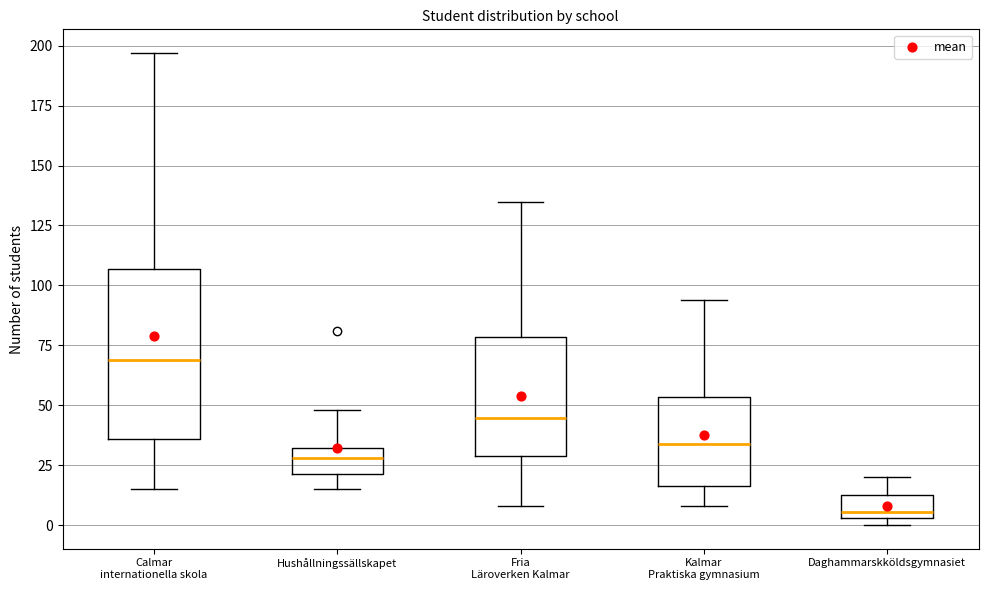

Where is the upper edge of the box for Daghammarskköldsgymnasiet on the y-axis? The values are not printed on the chart, so give them approximately, as read against the axis.

15